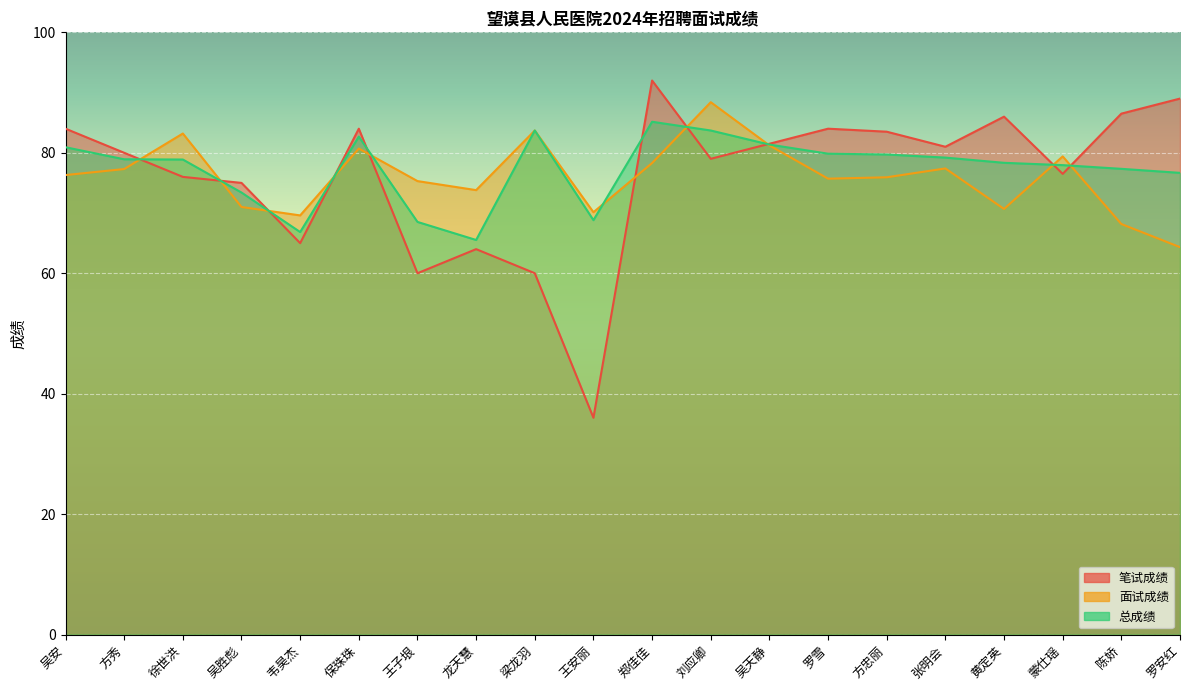

Is it true that 笔试成绩 equals 60.0 at 梁龙羽?

True